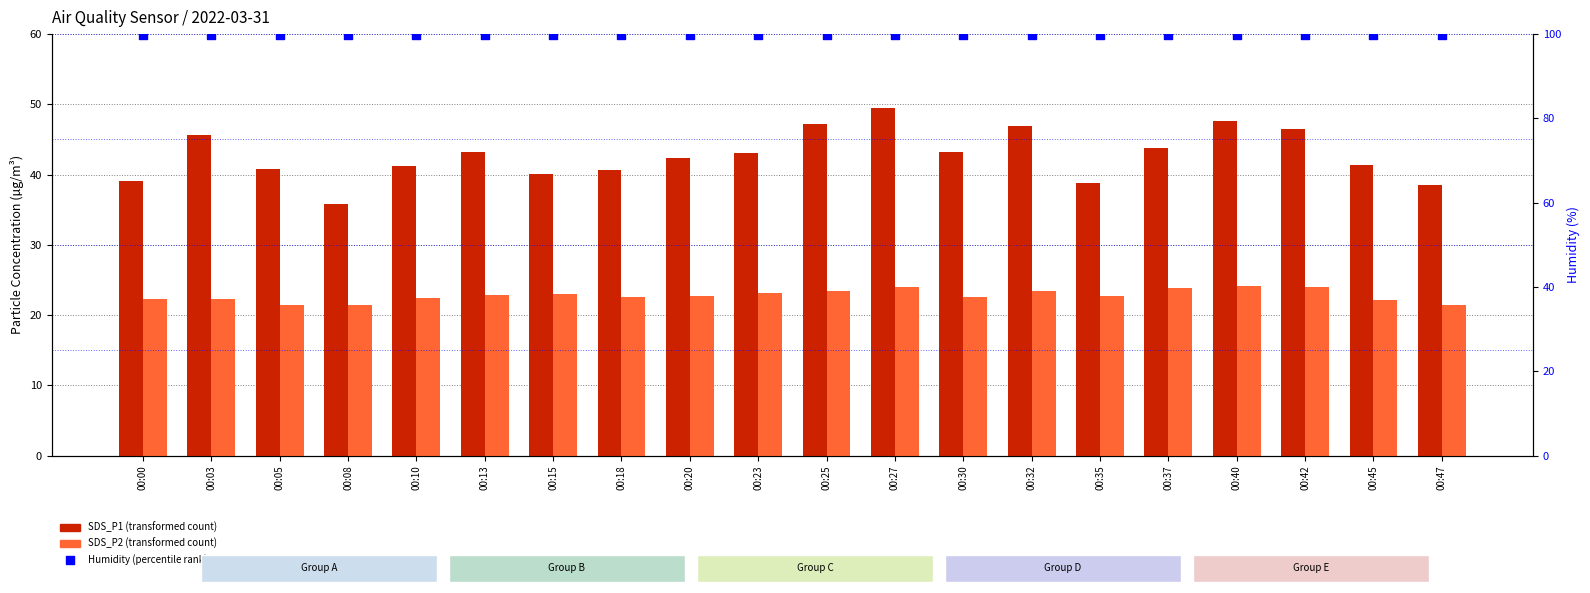

Which series has the largest total across all categories?

Humidity (%)